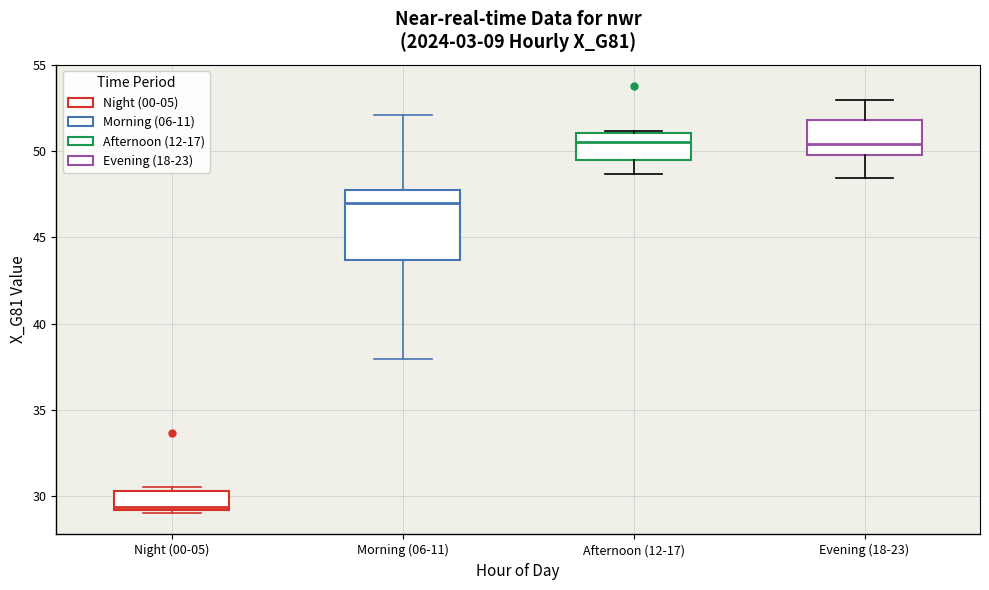

Reading left to right, transcribe this box plot: for each box, give where its median line is, the range the box spans, and where its two whiskers end, as read against the y-axis. The values are not printed on the chart, so give them approximately, as read against the axis.

Night (00-05): median 29.5, box 29.0 to 30.5, whiskers 29.0 (just below the box's lower edge) to 30.5 (just above the box's upper edge)
Morning (06-11): median 47.0, box 43.5 to 48.0, whiskers 38.0 to 52.0
Afternoon (12-17): median 50.5, box 49.5 to 51.0, whiskers 48.5 to 51.0
Evening (18-23): median 50.5, box 50.0 to 52.0, whiskers 48.5 to 53.0